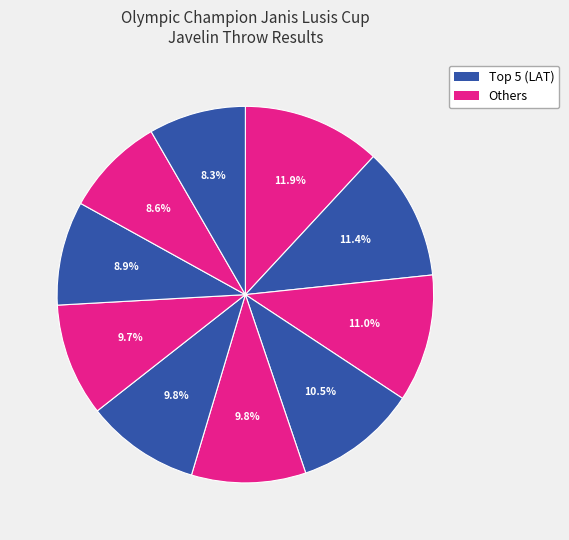

How many slices are in this pie chart?

10